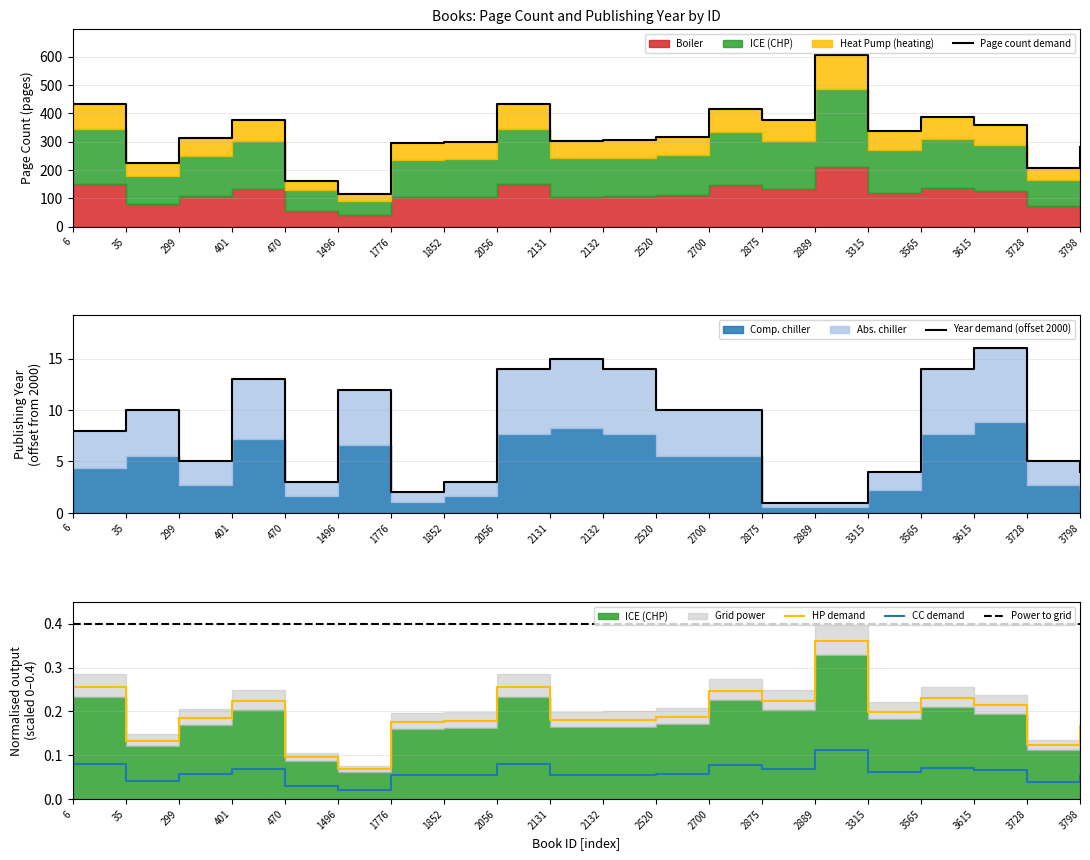

Which series changed the most between 1776 and 3565?

Page count demand